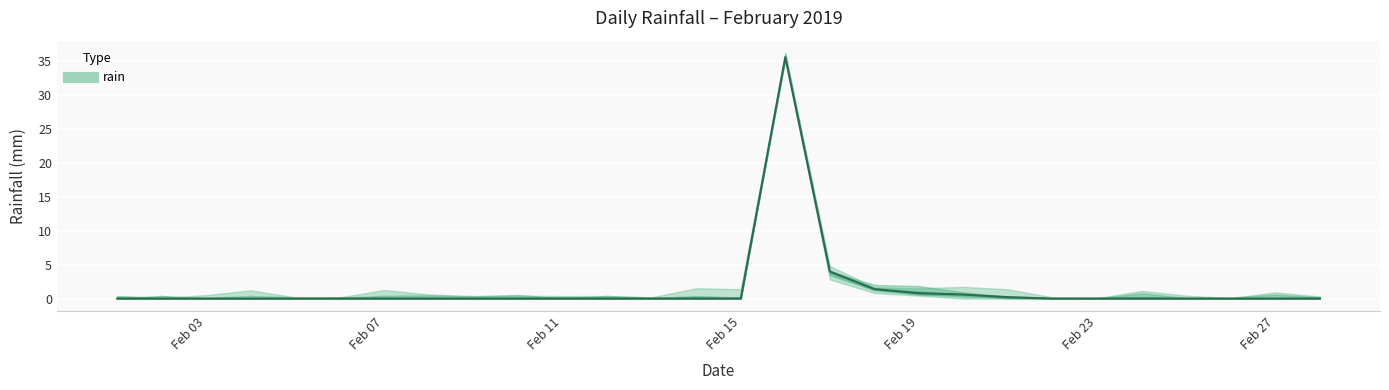

Does the chart display data point markers on the line(s)?

No